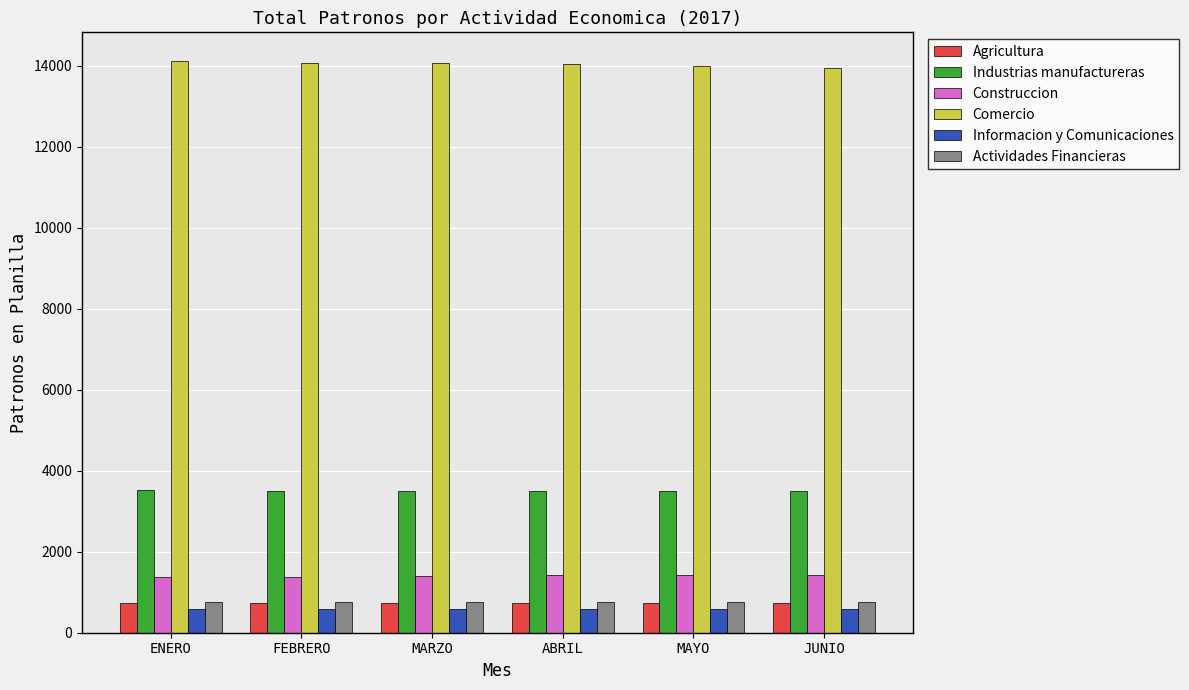

How many groups of bars are there?

6